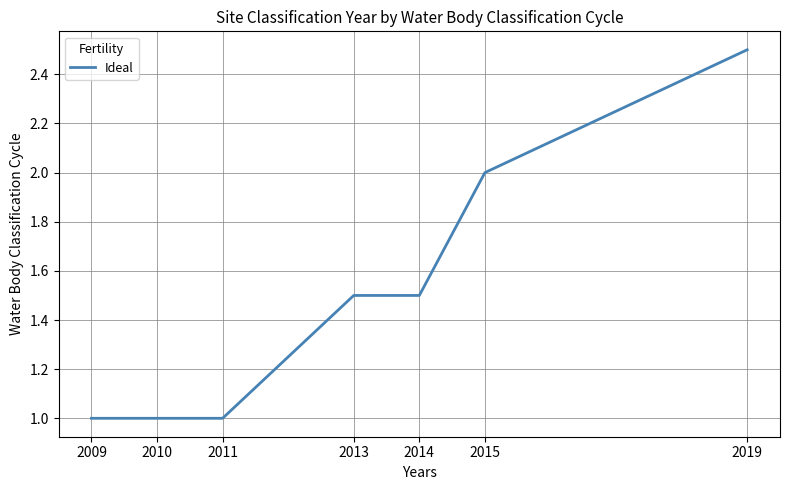

Read the value at 2013.

1.5